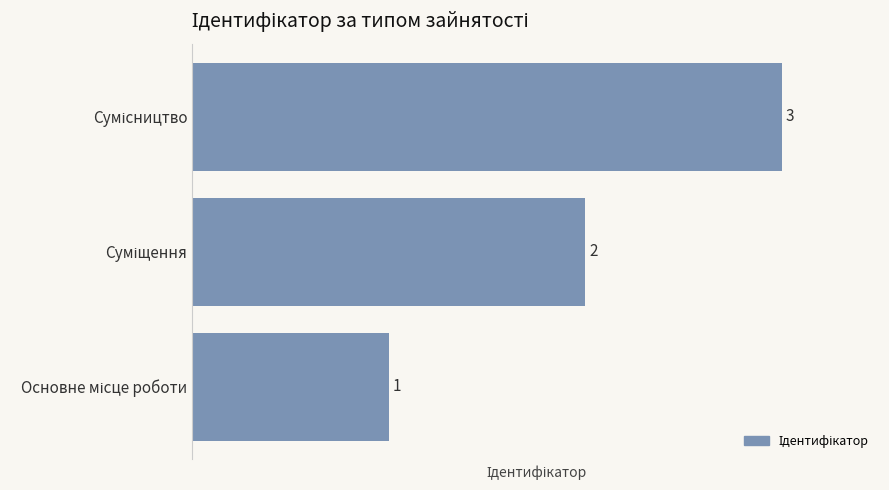

Does the chart contain stacked bars?

No